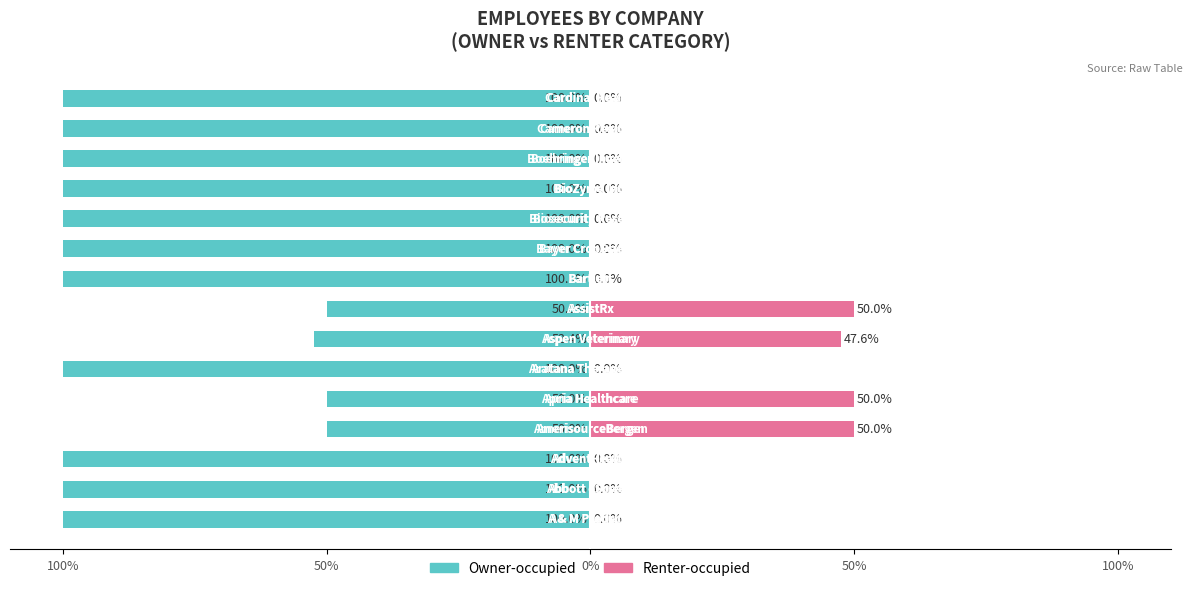

How many distinct data groups are displayed?

2